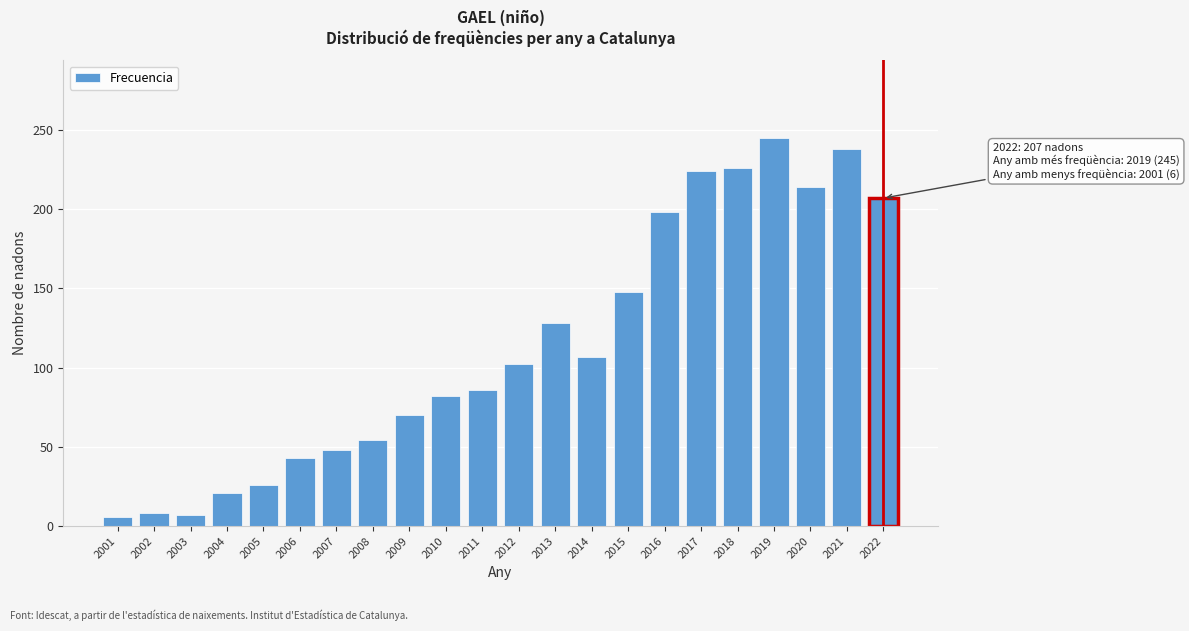

At which label is the value closest to 125?

2013